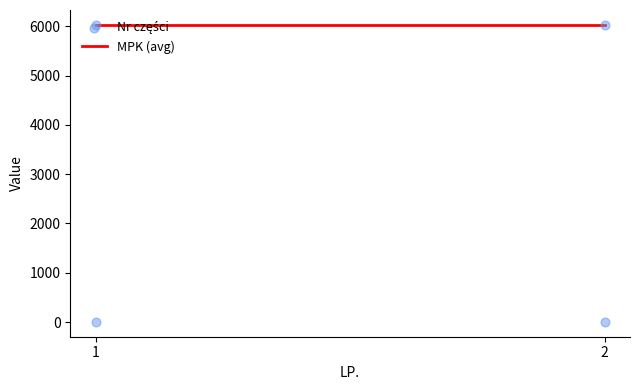

Is the value of MPK (avg) at 2 greater than the value of Nr części at 2?

Yes